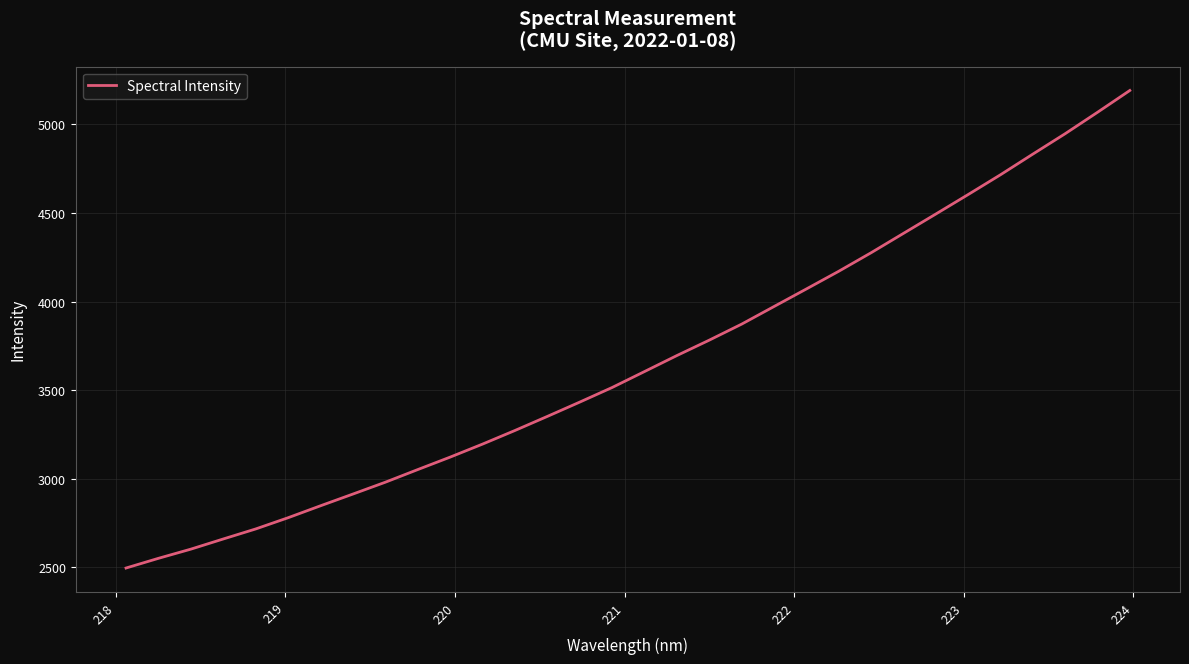

Count the number of categories in the chart.

32